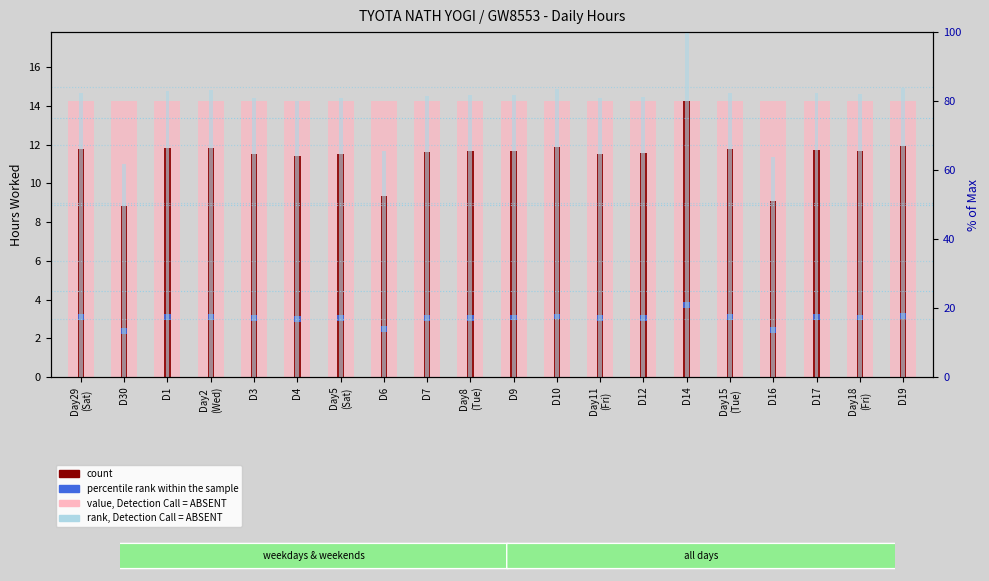

Is it true that percentile rank within the sample equals 0.2 at D16?

False